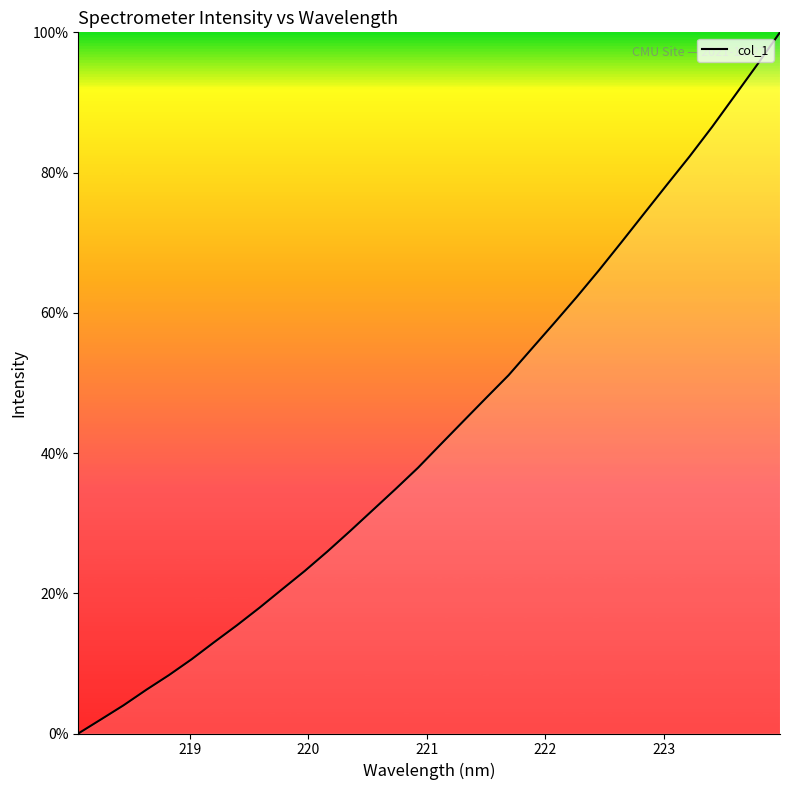

What is the greatest value displayed?

100.0